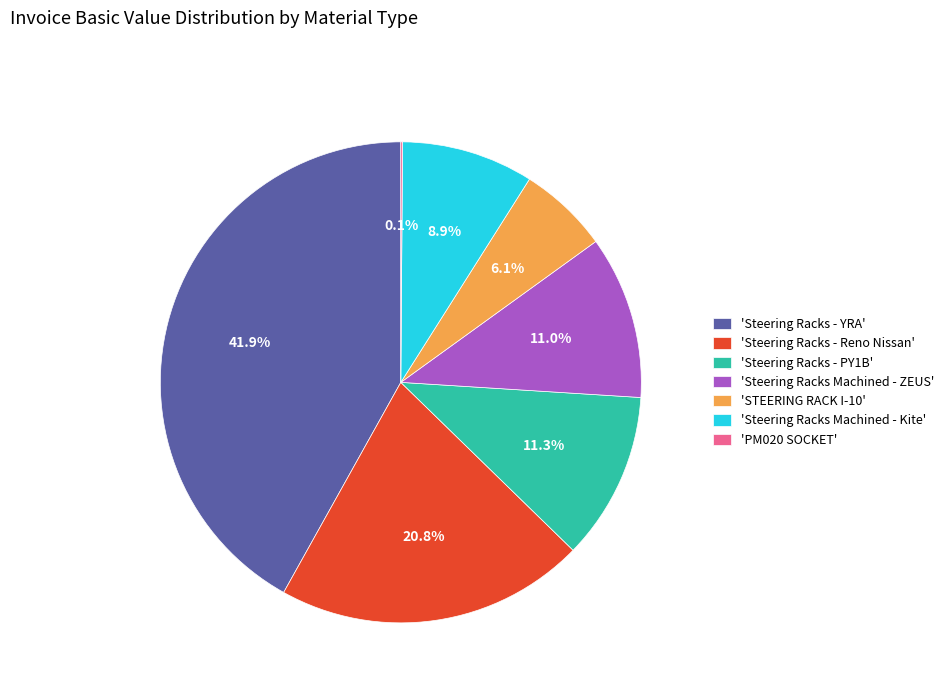

Does 'Steering Racks - YRA' represent more than half of the total?

No